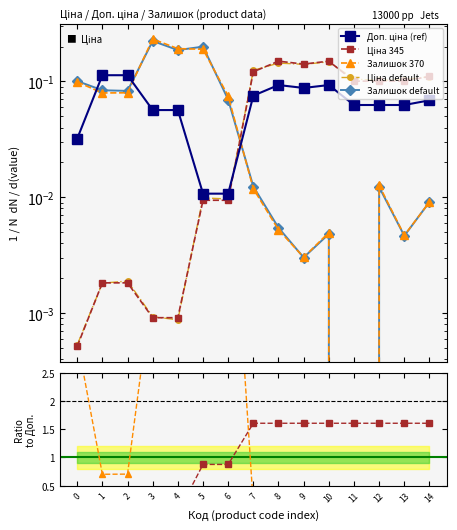

Is this an area chart (filled region under the line)?

No